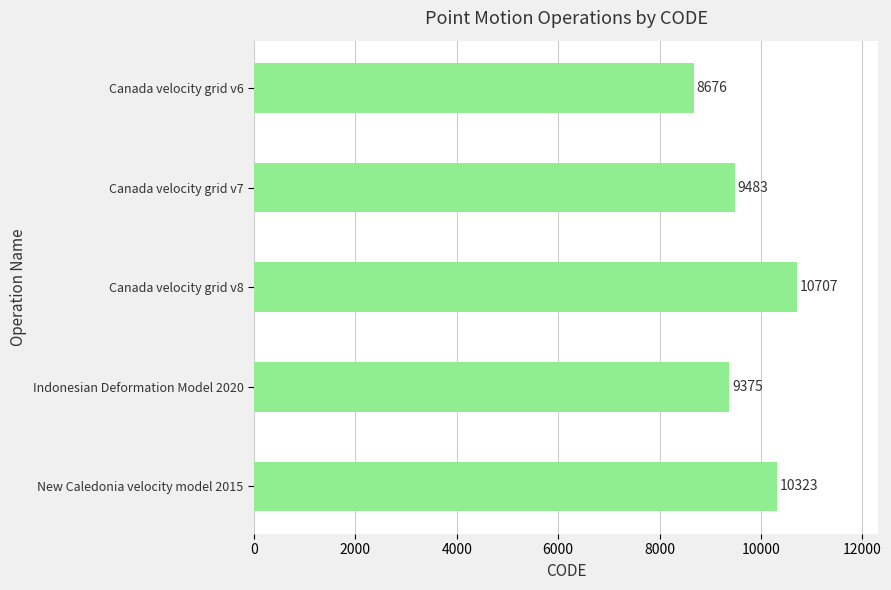

At which label is the value closest to 9691?

Canada velocity grid v7